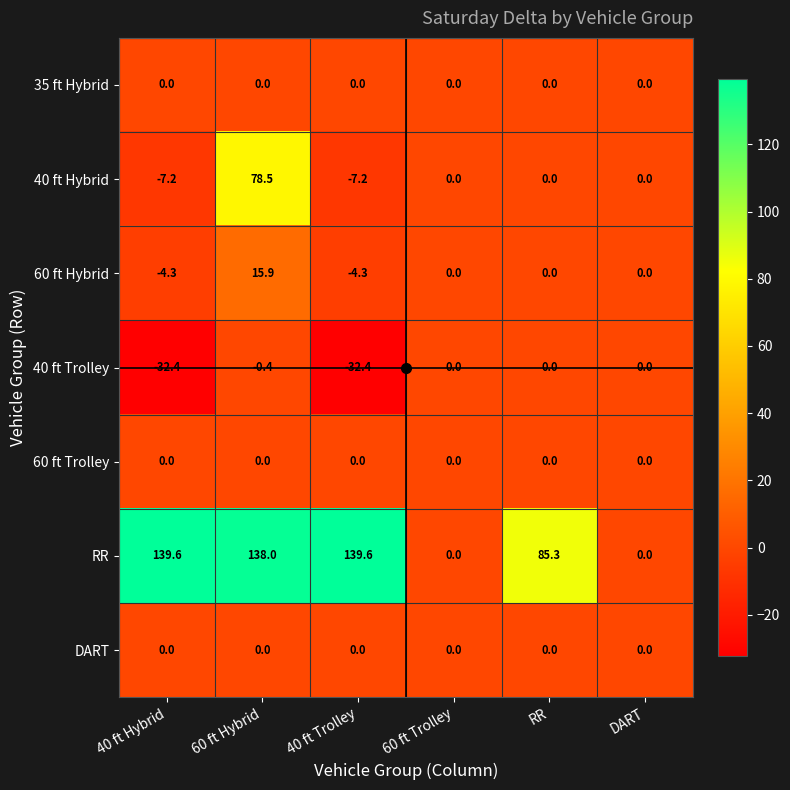

At which label does 40 ft Hybrid first exceed 0?

60 ft Hybrid